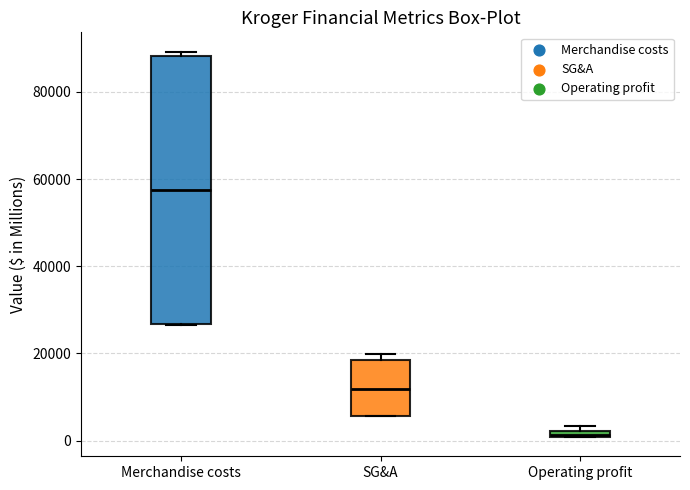

Which box has the lowest median line?

Operating profit